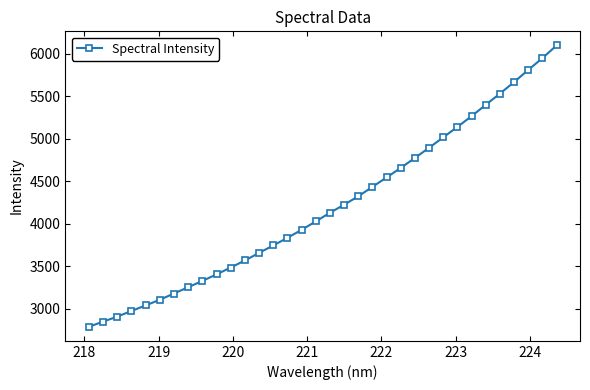

What is the value of the 33rd point from the left?

5950.3